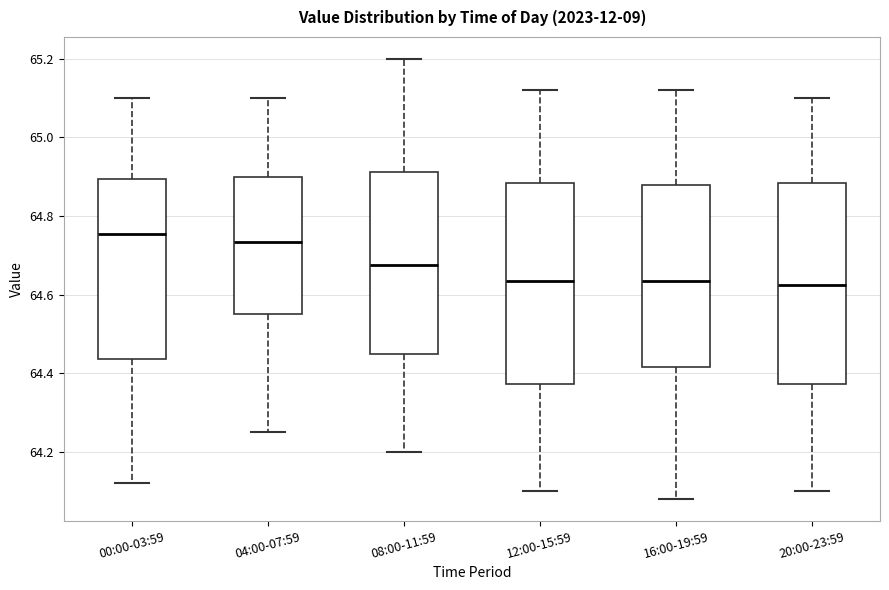

Reading left to right, read every box against the y-axis: the position of its median line, the range the box covers, and the ends of its whiskers. The values are not printed on the chart, so give them approximately, as read against the axis.

00:00-03:59: median 64.76, box 64.44 to 64.90, whiskers 64.12 to 65.10
04:00-07:59: median 64.74, box 64.56 to 64.90, whiskers 64.26 to 65.10
08:00-11:59: median 64.68, box 64.46 to 64.92, whiskers 64.20 to 65.20
12:00-15:59: median 64.64, box 64.38 to 64.88, whiskers 64.10 to 65.12
16:00-19:59: median 64.64, box 64.42 to 64.88, whiskers 64.08 to 65.12
20:00-23:59: median 64.62, box 64.38 to 64.88, whiskers 64.10 to 65.10